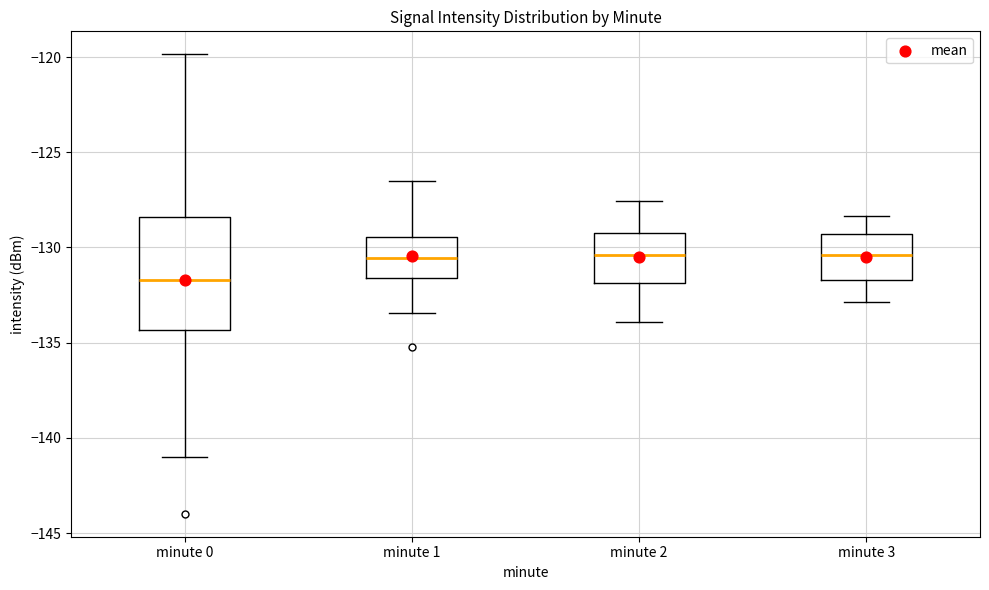

Reading left to right, read every box against the y-axis: the position of its median line, the range the box covers, and the ends of its whiskers. The values are not printed on the chart, so give them approximately, as read against the axis.

minute 0: median -131.5, box -134.5 to -128.5, whiskers -141.0 to -120.0
minute 1: median -130.5, box -131.5 to -129.5, whiskers -133.5 to -126.5
minute 2: median -130.5, box -132.0 to -129.0, whiskers -134.0 to -127.5
minute 3: median -130.5, box -131.5 to -129.5, whiskers -133.0 to -128.5